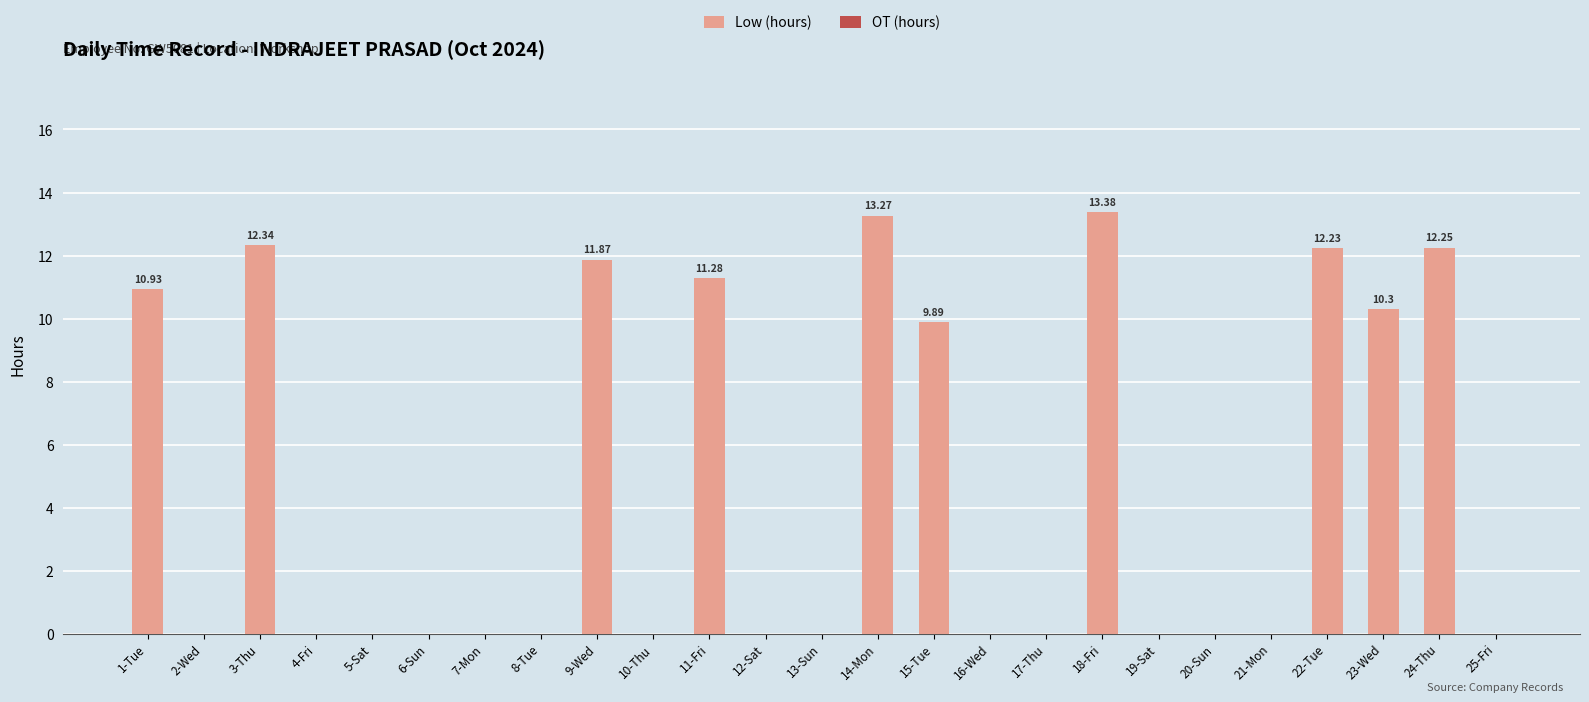

Approximately how many times larger is the value at 11-Fri compared to 9-Wed?

1.0